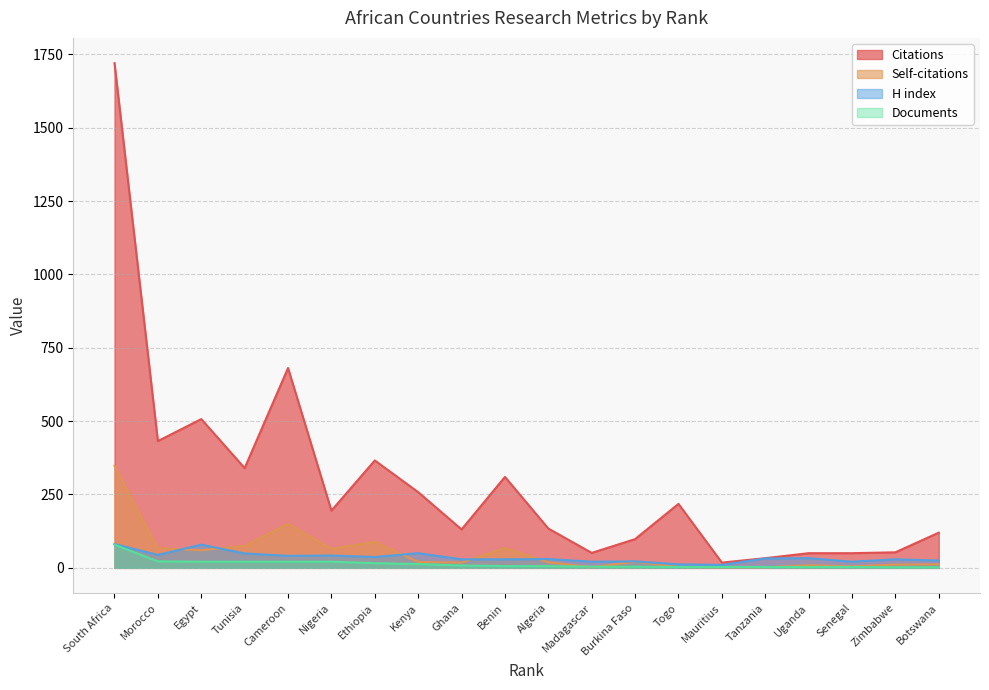

Does the chart have visible grid lines?

Yes